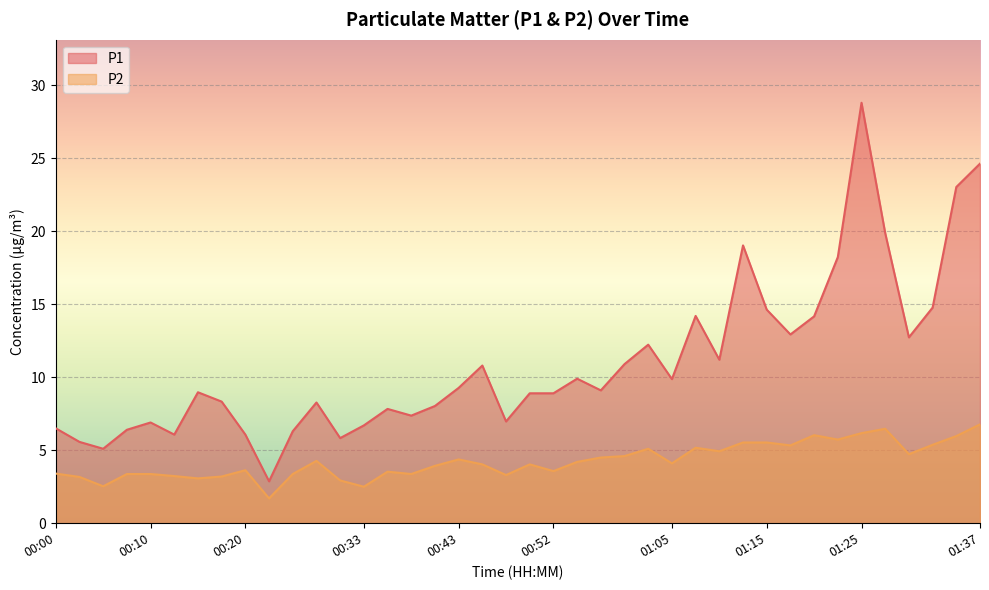

Is it true that P2 equals 3.4 at 00:08?

True